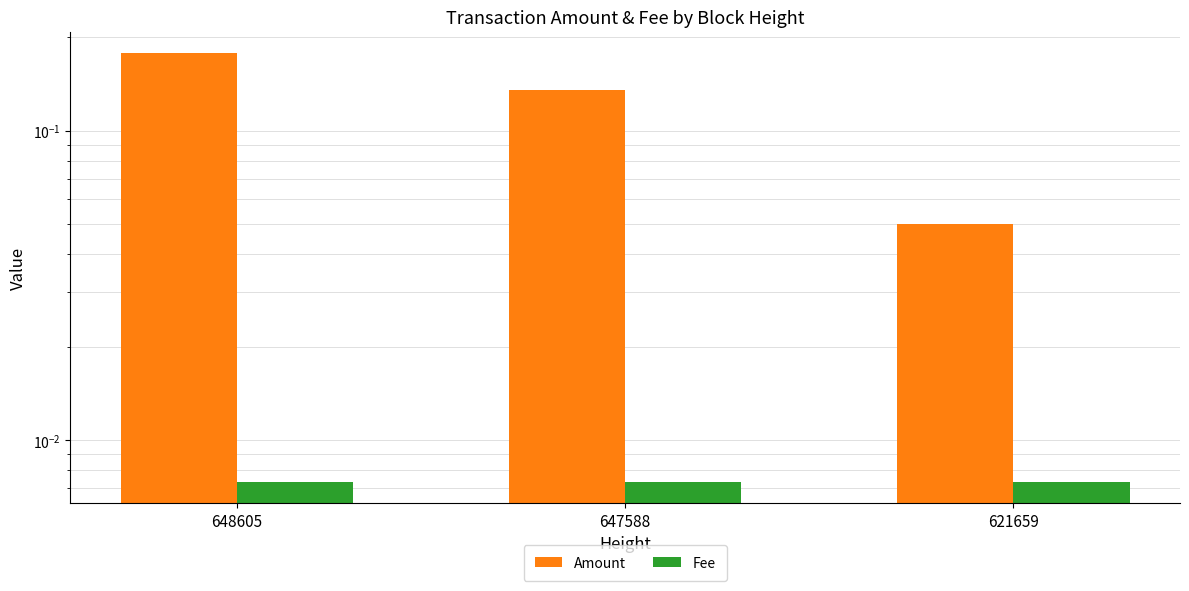

What is the difference between the maximum and minimum values in the Amount series?

0.1